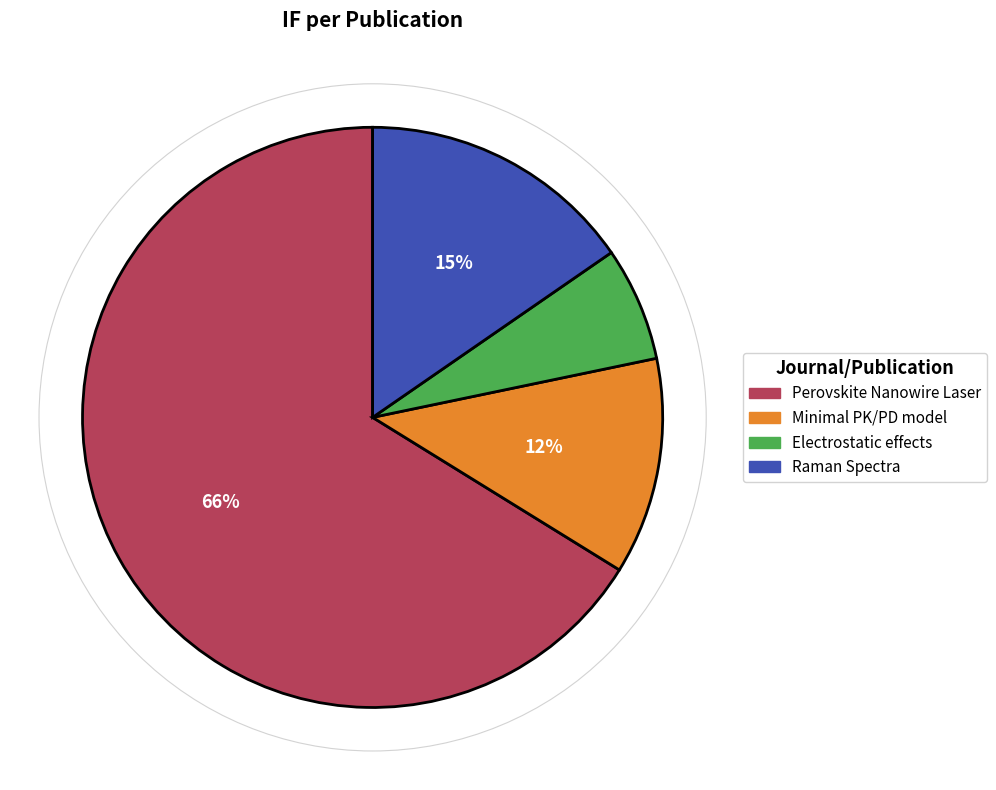

Is there any slice that represents more than half of the pie?

Yes